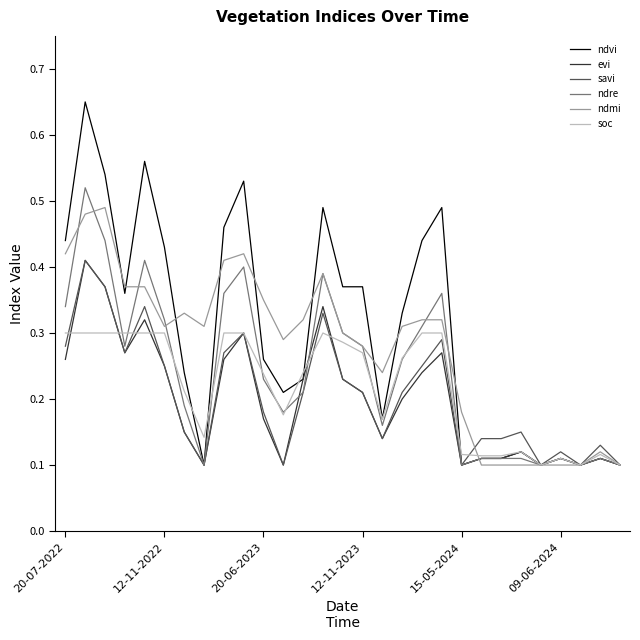

Which series has the widest spread of values?

ndvi